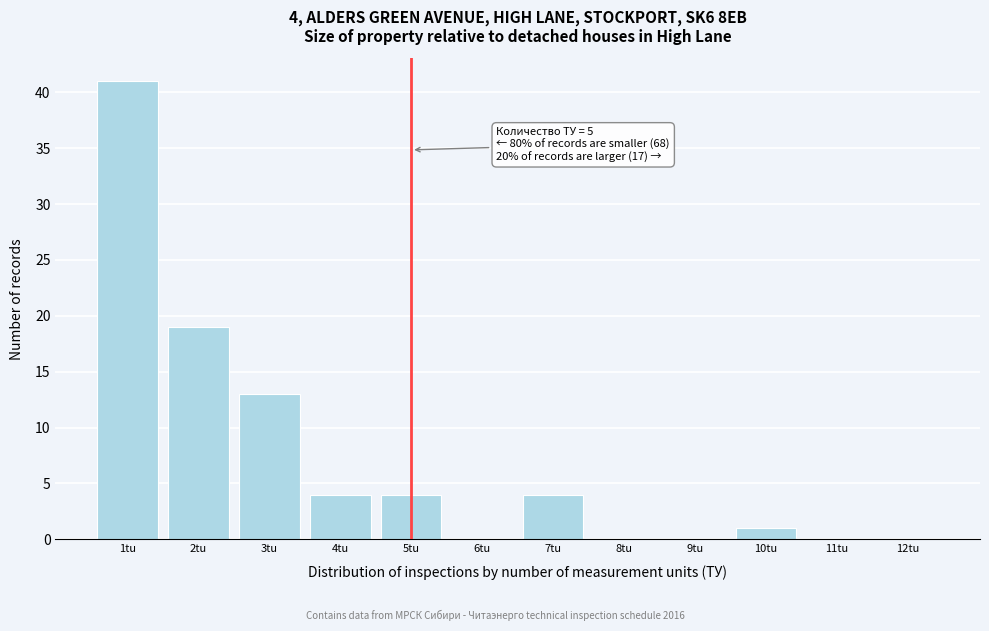

Which range on the x-axis has the tallest bar?

0.5 to 1.5